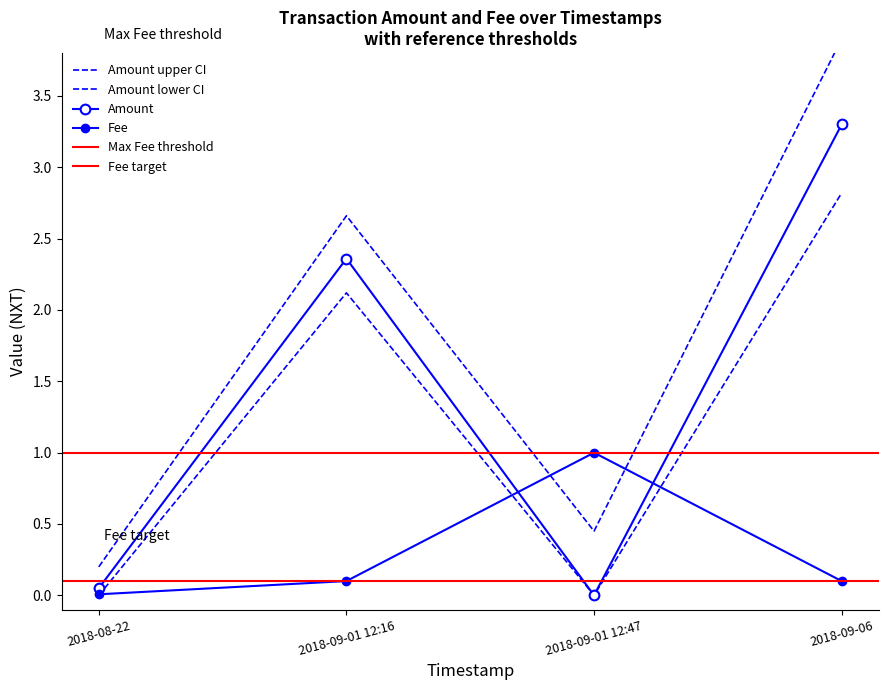

Does the chart have visible grid lines?

No